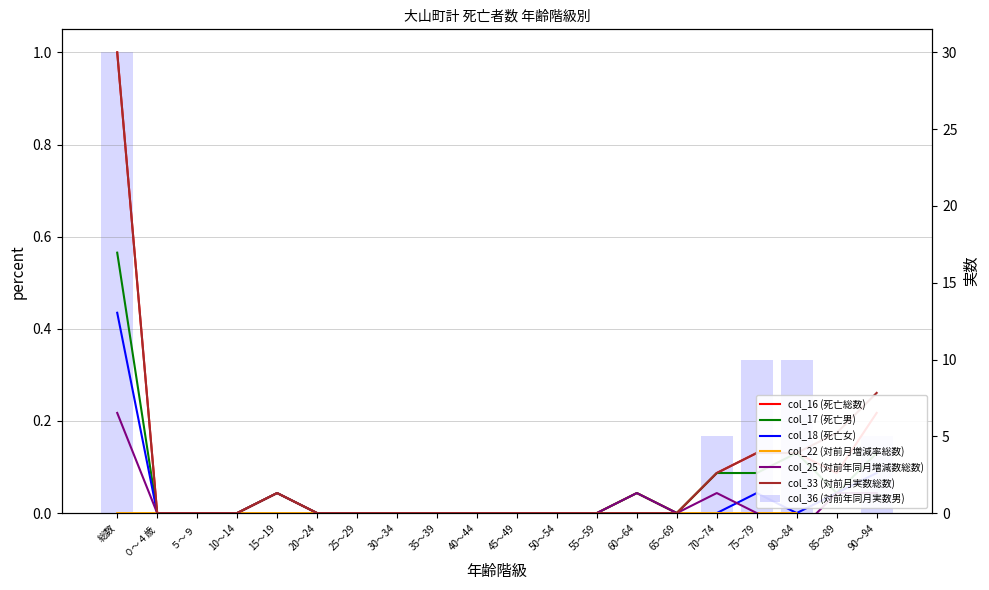

What is the value of the col_33 (対前月実数総数) bar at the 1st from the left?

1.0